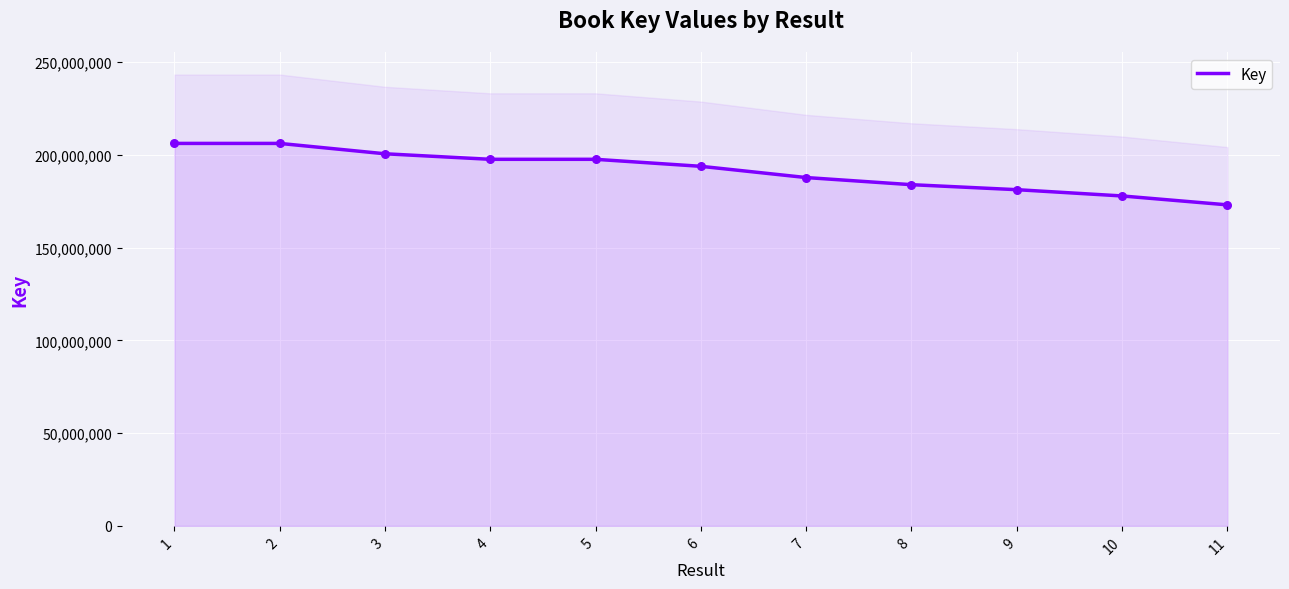

Approximately how many times larger is the value at 9 compared to 11?

1.0